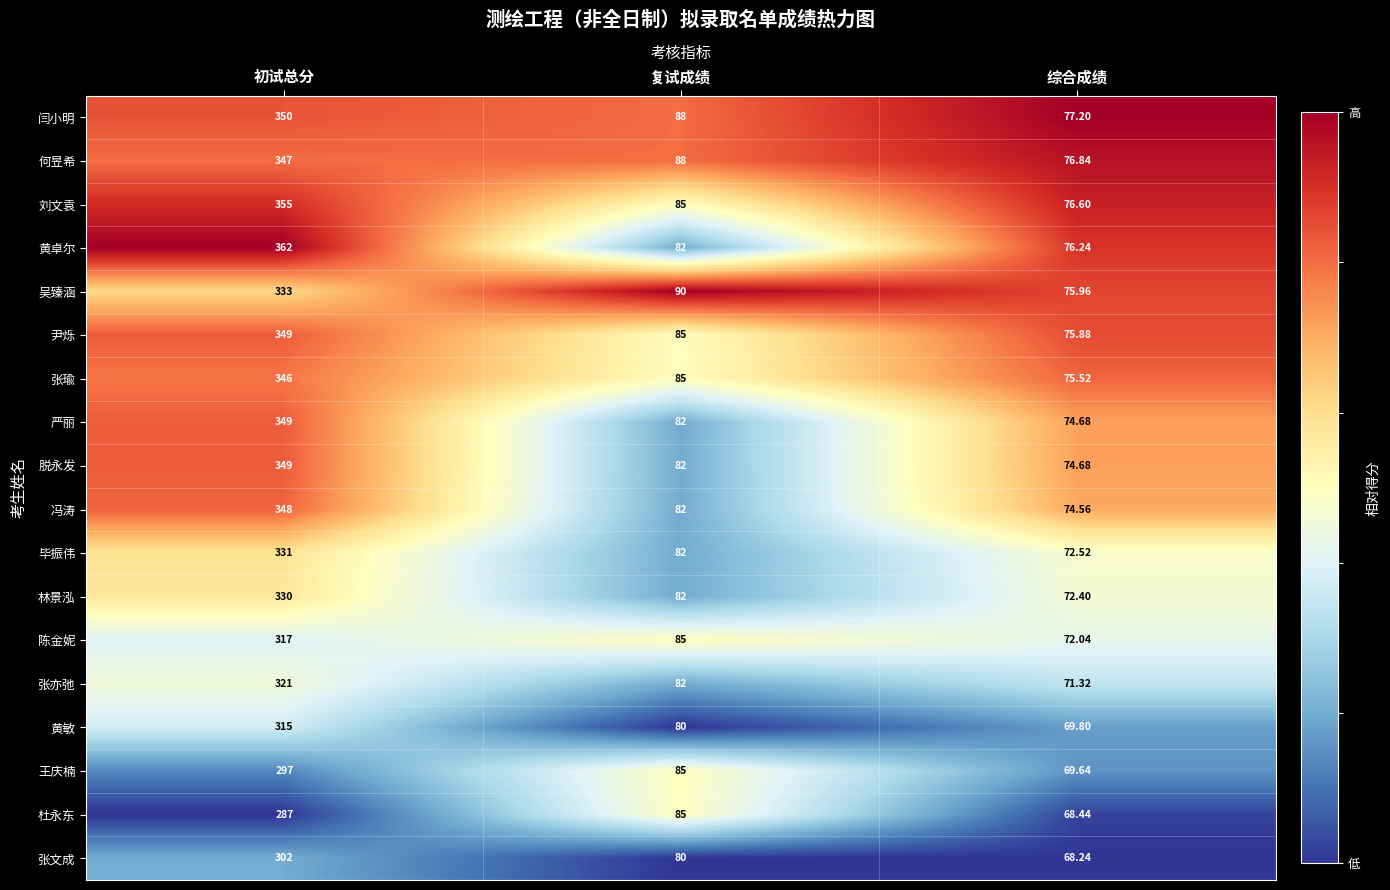

At which label does 何昱希 first exceed 88?

初试总分